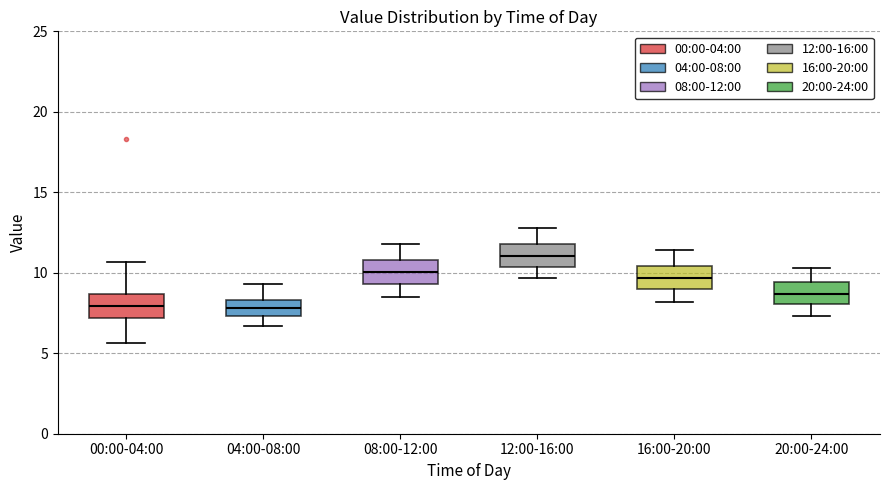

Reading left to right, read every box against the y-axis: the position of its median line, the range the box covers, and the ends of its whiskers. The values are not printed on the chart, so give them approximately, as read against the axis.

00:00-04:00: median 8.0, box 7.0 to 8.5, whiskers 5.5 to 10.5
04:00-08:00: median 8.0, box 7.5 to 8.5, whiskers 6.5 to 9.5
08:00-12:00: median 10.0, box 9.5 to 11.0, whiskers 8.5 to 12.0
12:00-16:00: median 11.0, box 10.5 to 12.0, whiskers 9.5 to 13.0
16:00-20:00: median 9.5, box 9.0 to 10.5, whiskers 8.0 to 11.5
20:00-24:00: median 8.5, box 8.0 to 9.5, whiskers 7.5 to 10.5